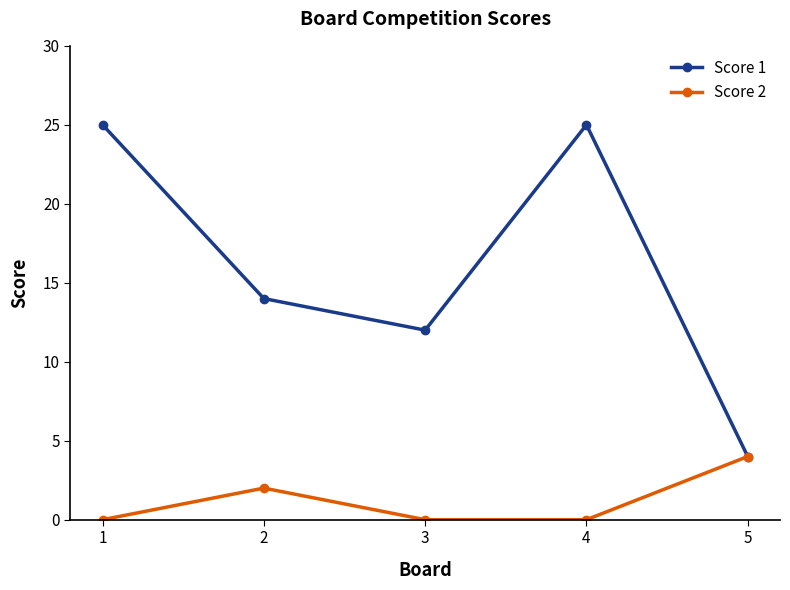

What is the total value across all series at 2?

16